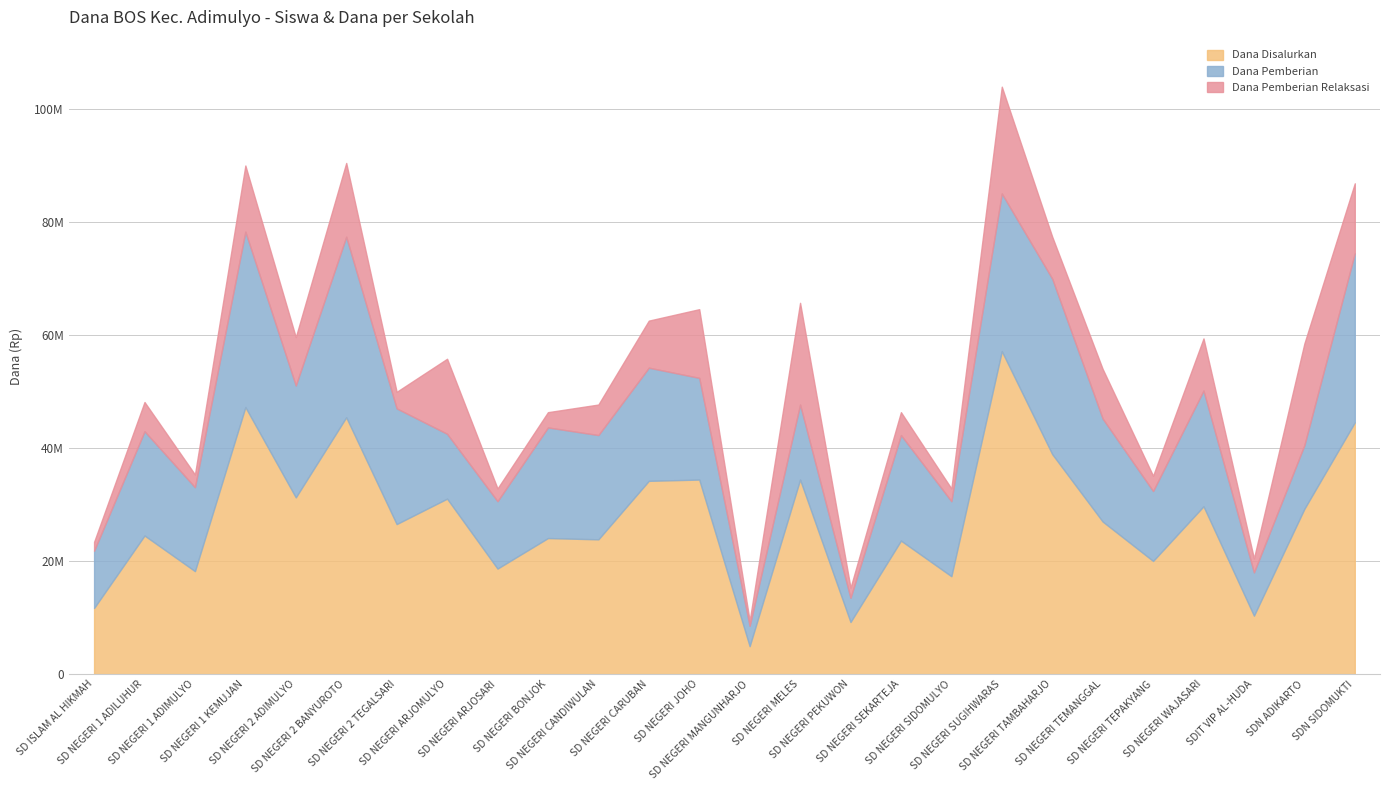

What is the greatest value displayed?

57150000